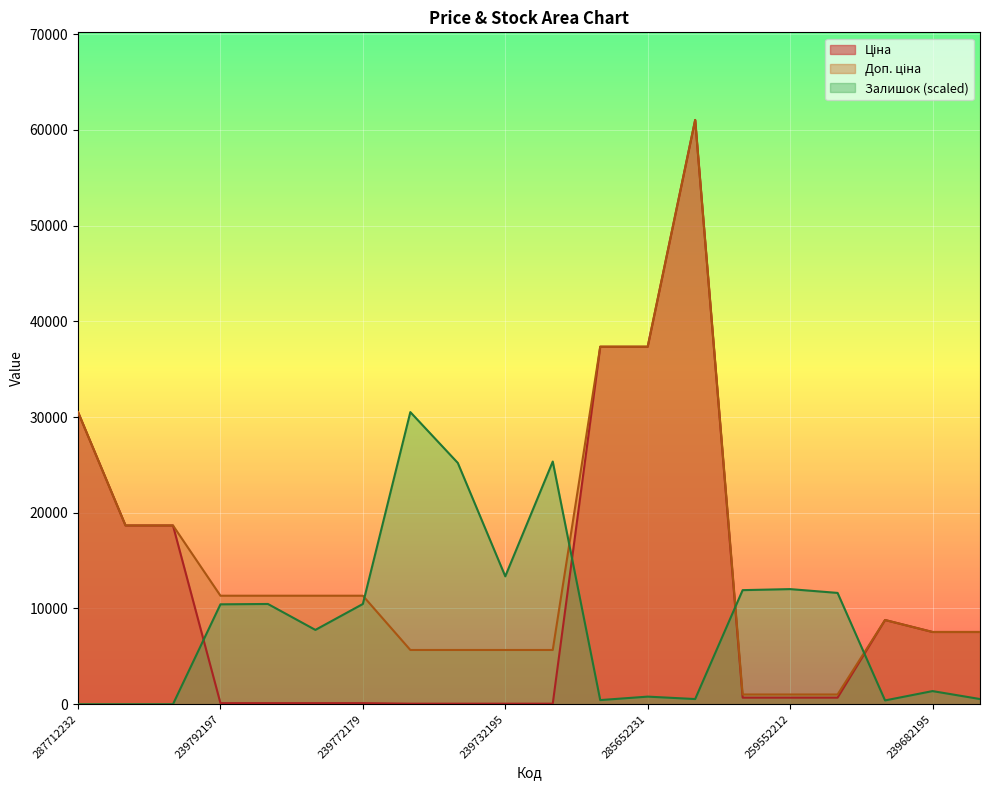

How many values in the Залишок series are below 10435?

10